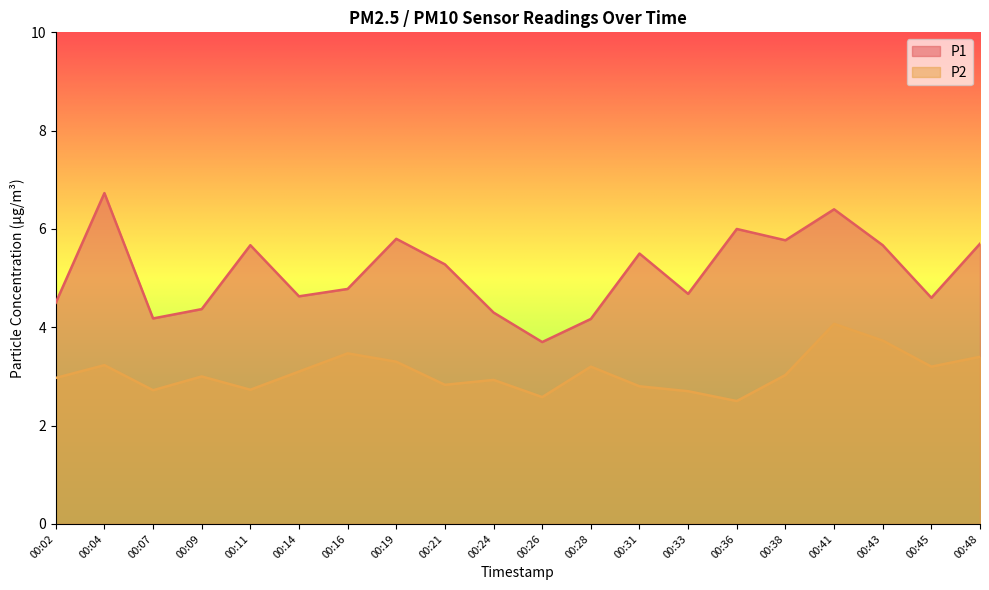

How many data points in P2 are less than 3?

9